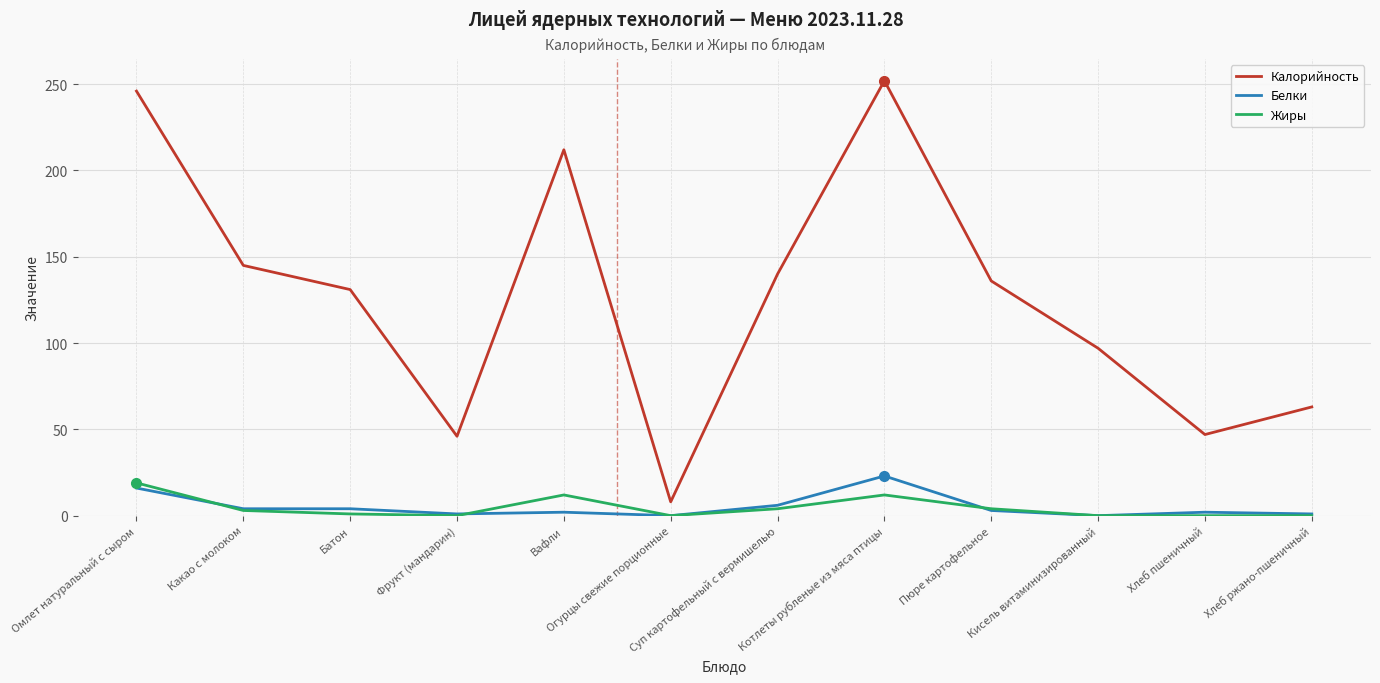

Read the Калорийность value at Какао с молоком, to the nearest 50.

150